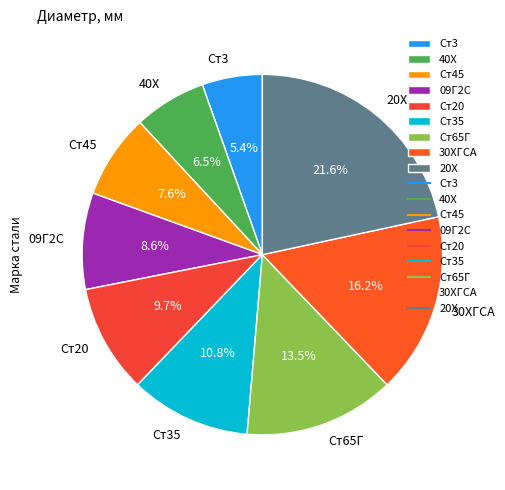

What percentage do 40Х and 30ХГСА together represent?

22.7%